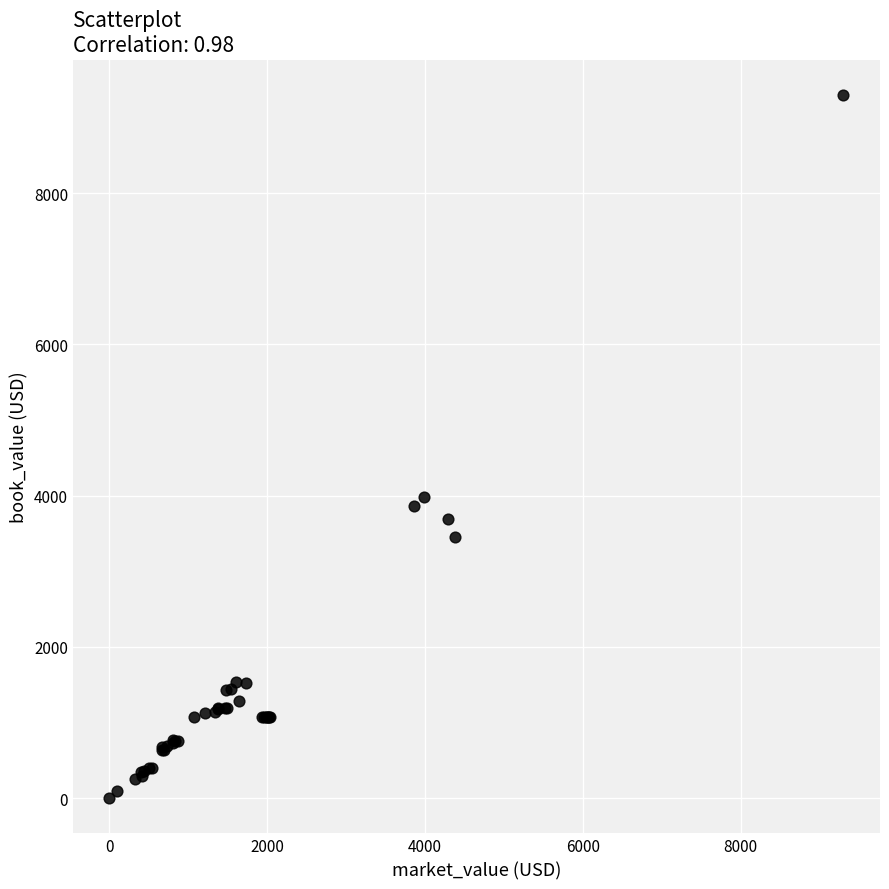

What Y value in the scatter plot is closest to 4649?

3983.0